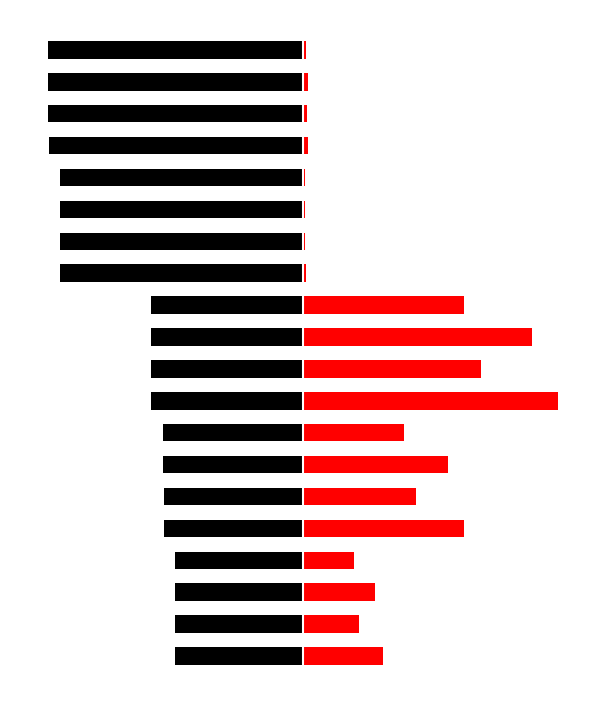

True or false: col_6 (fee) has a value of 28.3 at 3.

False